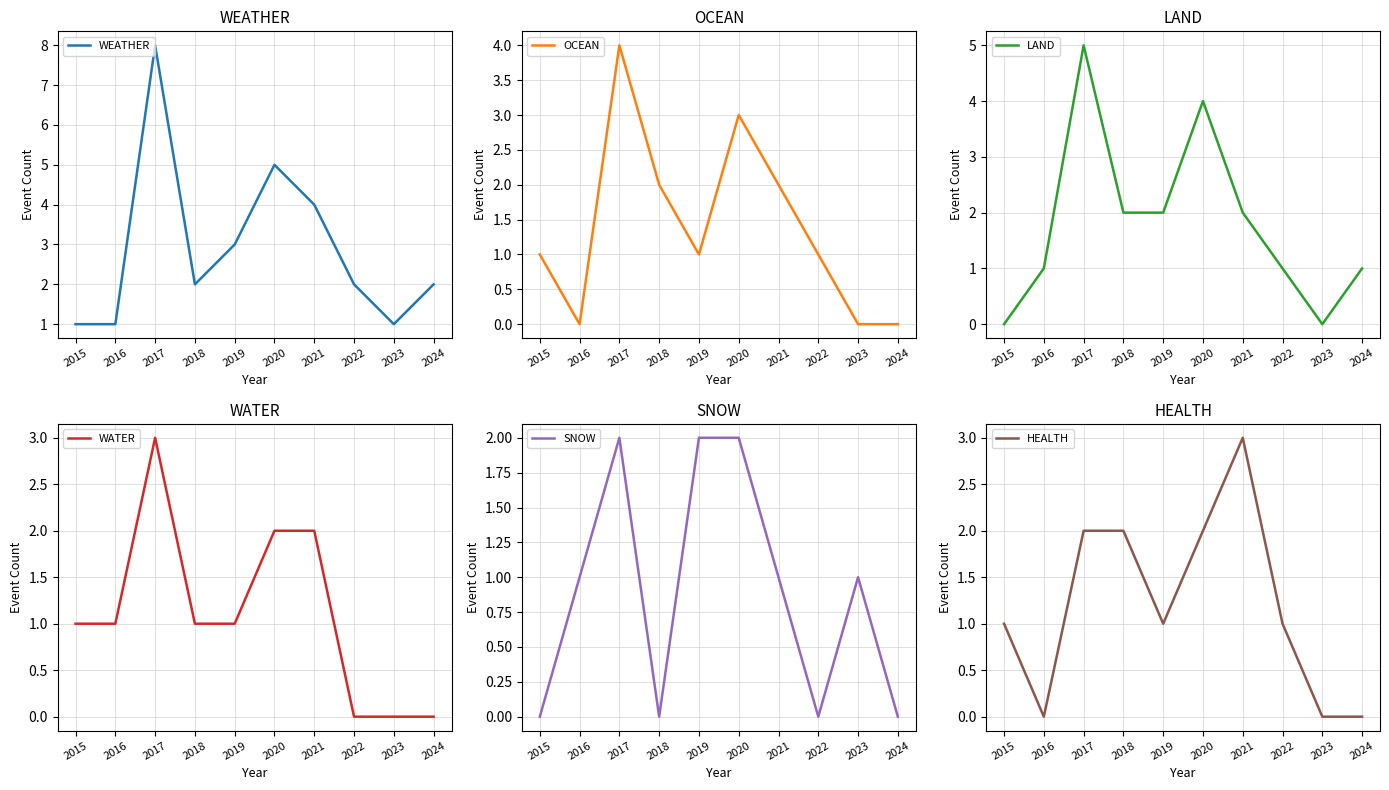

What is the value of the WATER point at the 4th from the left?

1